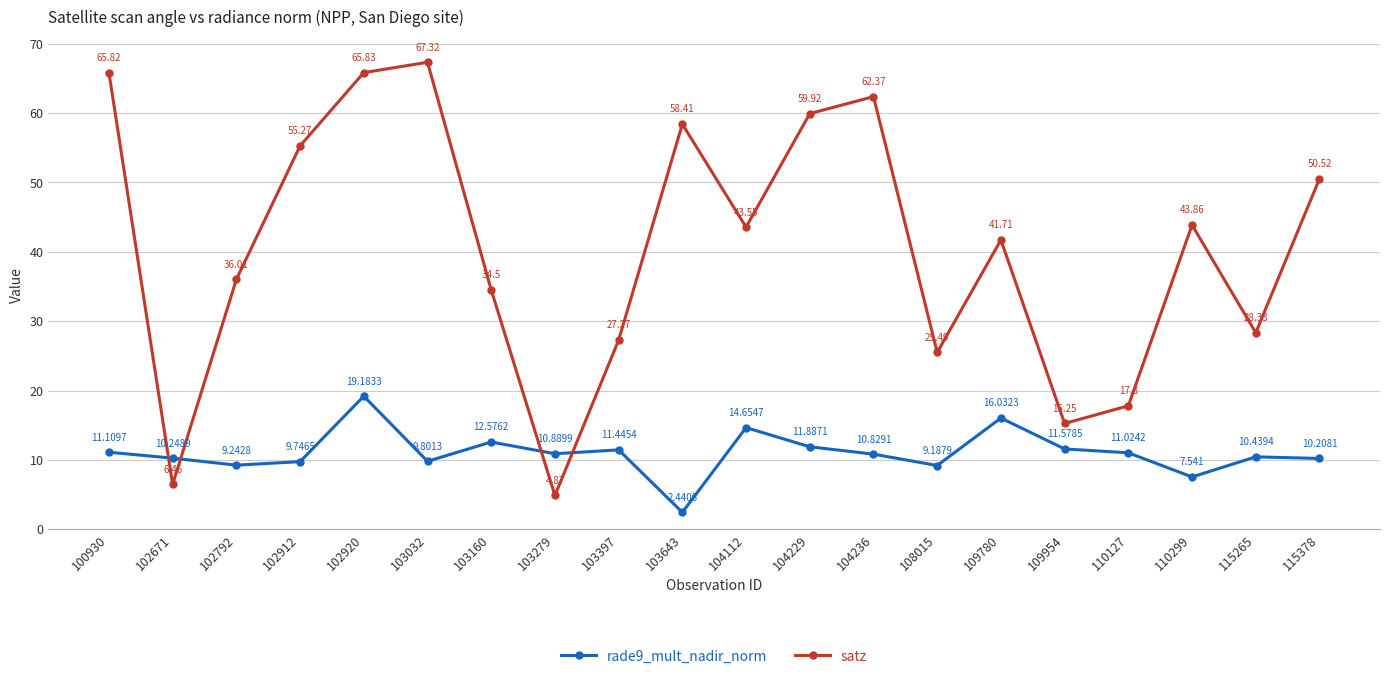

Where is the first local maximum for satz?

103032